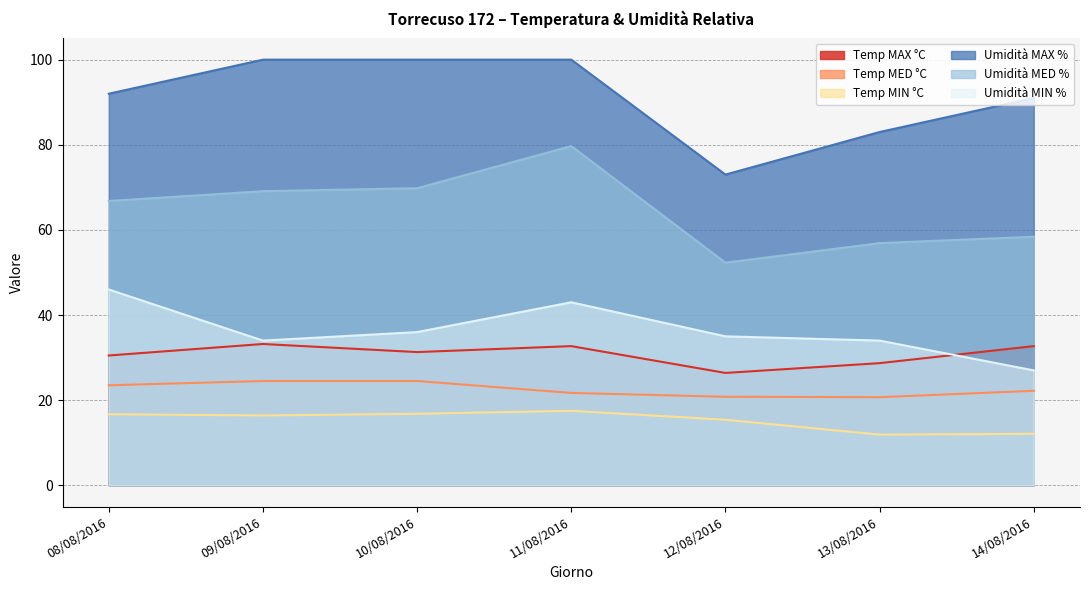

True or false: Umidità MAX % and Umidità MIN % intersect in this chart.

False